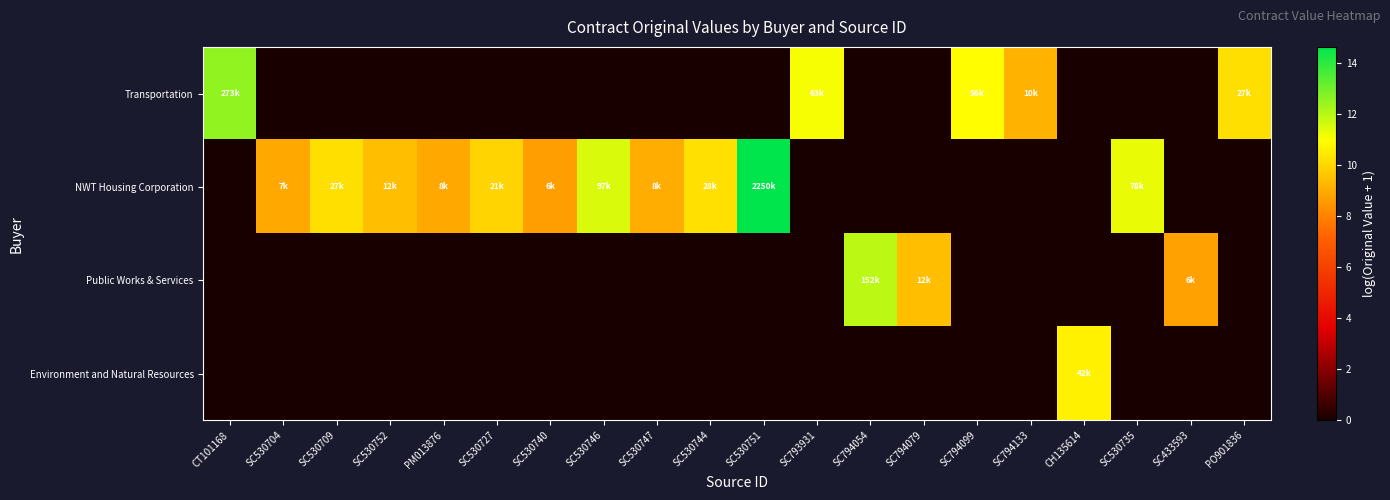

Reading left to right, transcribe all the data shown in this chart.

Transportation: CT101168=12.5	SC530704=0.0	SC530709=0.0	SC530752=0.0	PM013876=0.0	SC530727=0.0	SC530740=0.0	SC530746=0.0	SC530747=0.0	SC530744=0.0	SC530751=0.0	SC793931=11.1	SC794054=0.0	SC794079=0.0	SC794099=10.9	SC794133=9.2	CH135614=0.0	SC530735=0.0	SC433593=0.0	PO901836=10.2
NWT Housing Corporation: CT101168=0.0	SC530704=8.9	SC530709=10.2	SC530752=9.4	PM013876=8.9	SC530727=10.0	SC530740=8.7	SC530746=11.5	SC530747=9.0	SC530744=10.3	SC530751=14.6	SC793931=0.0	SC794054=0.0	SC794079=0.0	SC794099=0.0	SC794133=0.0	CH135614=0.0	SC530735=11.3	SC433593=0.0	PO901836=0.0
Public Works & Services: CT101168=0.0	SC530704=0.0	SC530709=0.0	SC530752=0.0	PM013876=0.0	SC530727=0.0	SC530740=0.0	SC530746=0.0	SC530747=0.0	SC530744=0.0	SC530751=0.0	SC793931=0.0	SC794054=11.9	SC794079=9.4	SC794099=0.0	SC794133=0.0	CH135614=0.0	SC530735=0.0	SC433593=8.7	PO901836=0.0
Environment and Natural Resources: CT101168=0.0	SC530704=0.0	SC530709=0.0	SC530752=0.0	PM013876=0.0	SC530727=0.0	SC530740=0.0	SC530746=0.0	SC530747=0.0	SC530744=0.0	SC530751=0.0	SC793931=0.0	SC794054=0.0	SC794079=0.0	SC794099=0.0	SC794133=0.0	CH135614=10.7	SC530735=0.0	SC433593=0.0	PO901836=0.0